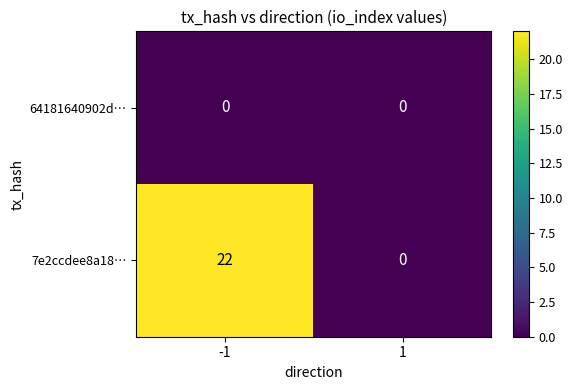

What is the highest value of the 7e2ccdee8a18… series?

22